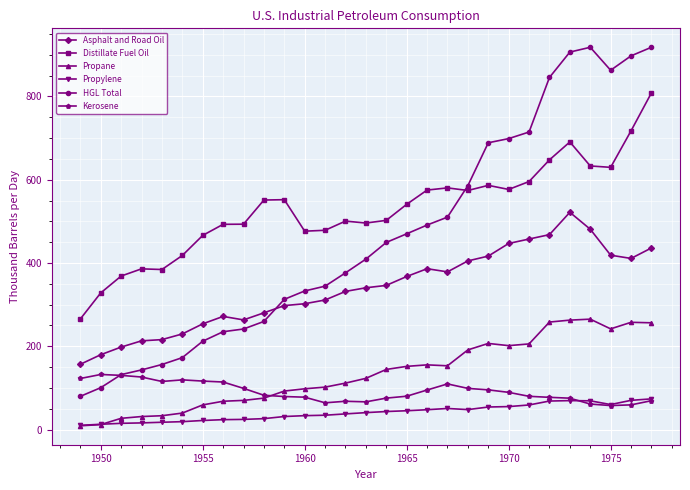

What is the value of the Kerosene point at the 9th from the left?

98.8